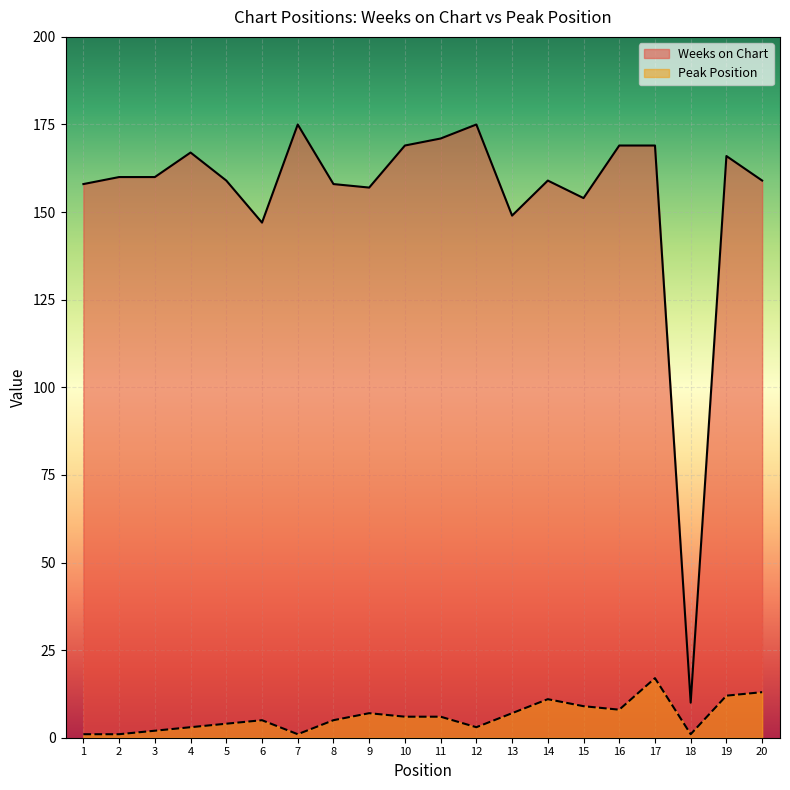

What is the value of the Weeks on Chart point at the 13th from the left?

149